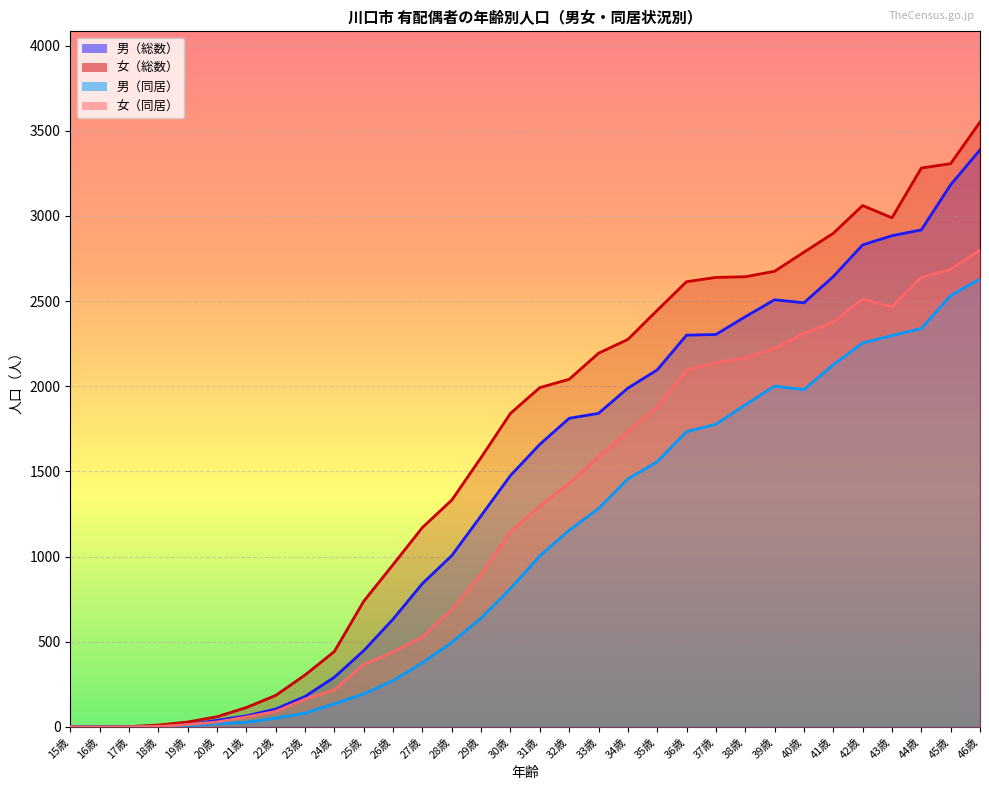

What are all the series names shown in the legend?

男（総数）, 女（総数）, 男（同居）, 女（同居）